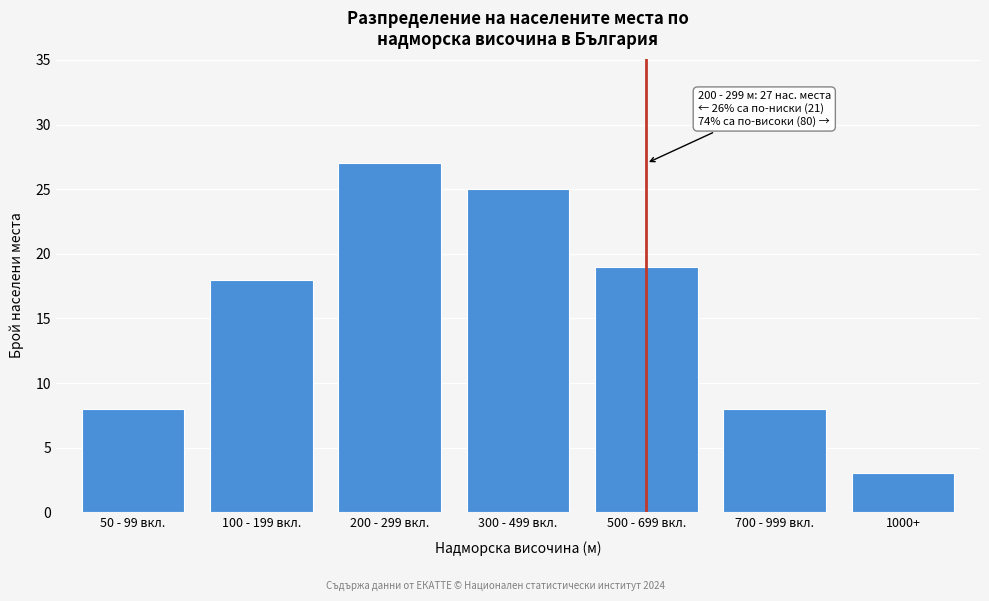

Reading right to left, transcribe all the data shown in this chart.

3	8	19	25	27	18	8